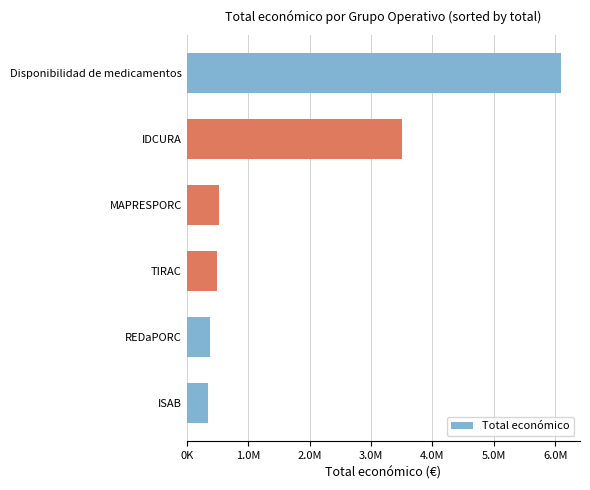

Does the chart contain any negative values?

No